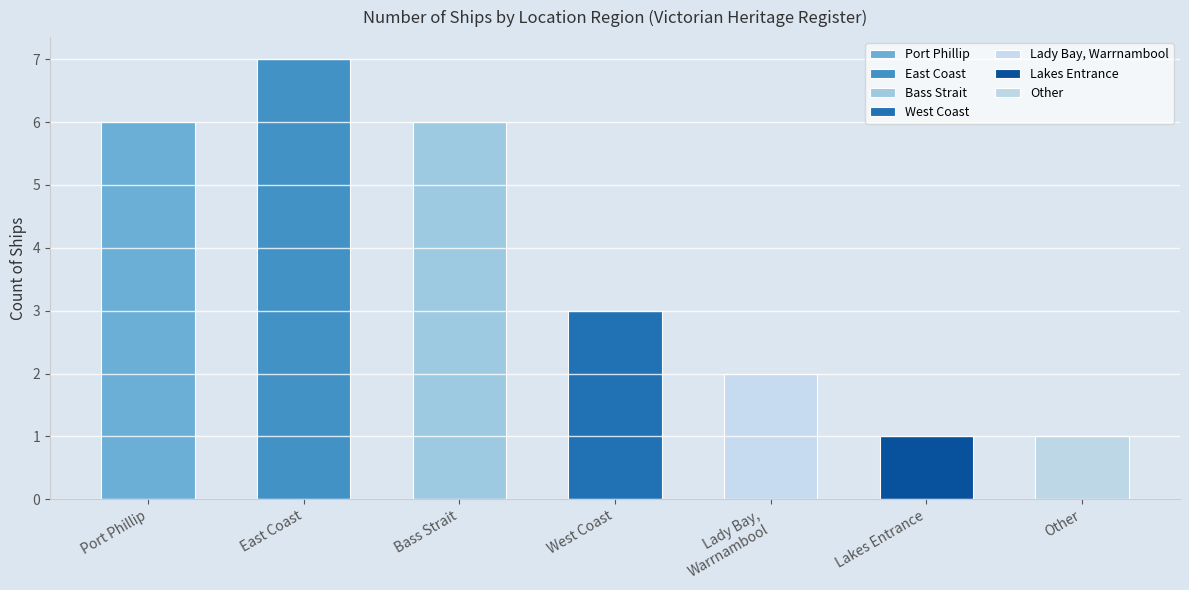

At which label does the data first exceed 3?

Port Phillip